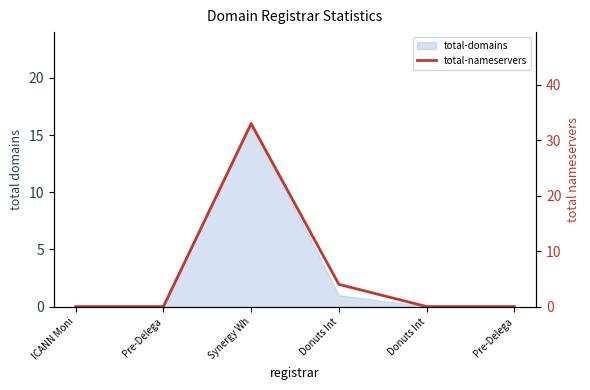

The value at Pre-Delega is 0. True or false?

True